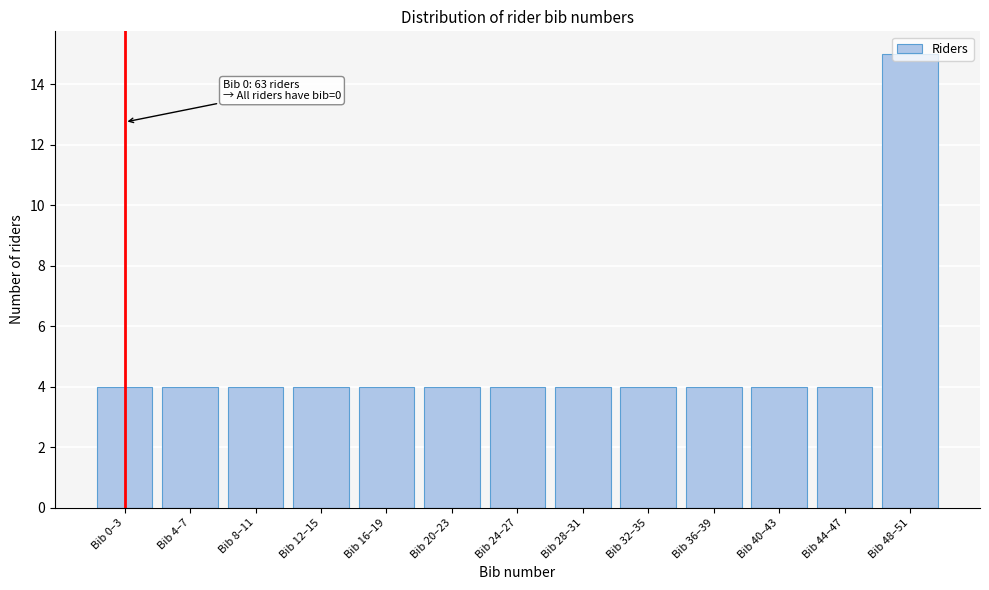

What is the ratio of the value at Bib 28–31 to the value at Bib 0–3?

1.0